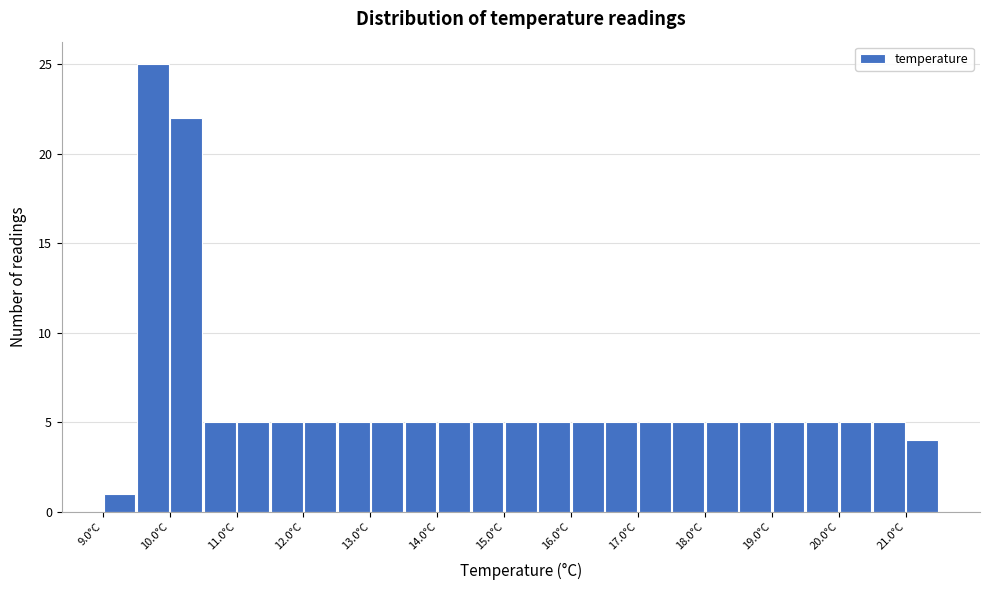

Reading left to right, transcribe this chart: for each bar, give the range it covers on the x-axis and its height. The values are not printed on the chart, so give them approximately, as read against the axis.

9.0 to 9.5: 1
9.5 to 10.0: 25
10.0 to 10.5: 22
10.5 to 11.0: 5
11.0 to 11.5: 5
11.5 to 12.0: 5
12.0 to 12.5: 5
12.5 to 13.0: 5
13.0 to 13.5: 5
13.5 to 14.0: 5
14.0 to 14.5: 5
14.5 to 15.0: 5
15.0 to 15.5: 5
15.5 to 16.0: 5
16.0 to 16.5: 5
16.5 to 17.0: 5
17.0 to 17.5: 5
17.5 to 18.0: 5
18.0 to 18.5: 5
18.5 to 19.0: 5
19.0 to 19.5: 5
19.5 to 20.0: 5
20.0 to 20.5: 5
20.5 to 21.0: 5
21.0 to 21.5: 4